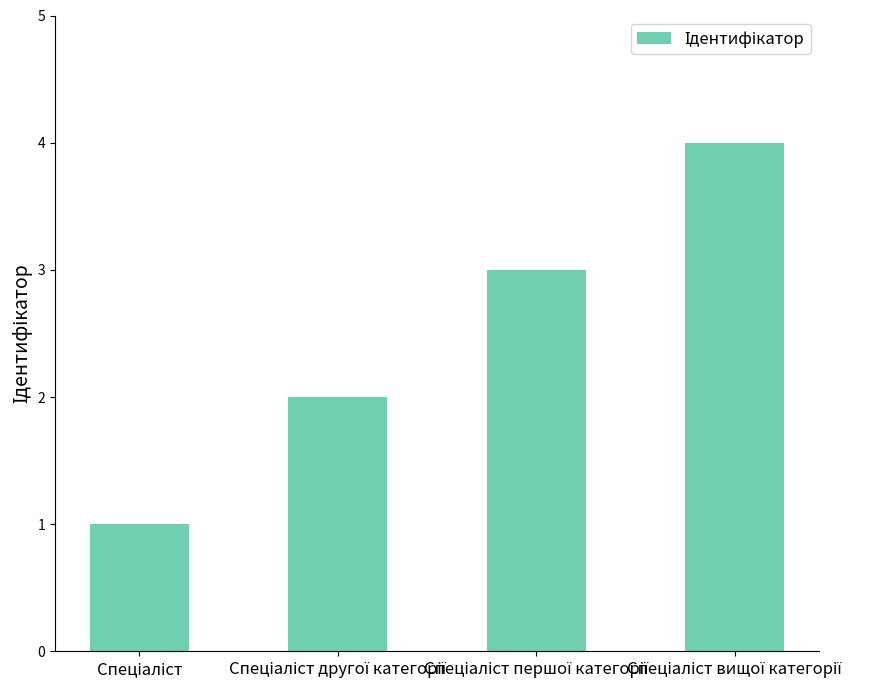

What is the value of the 4th bar from the left?

4